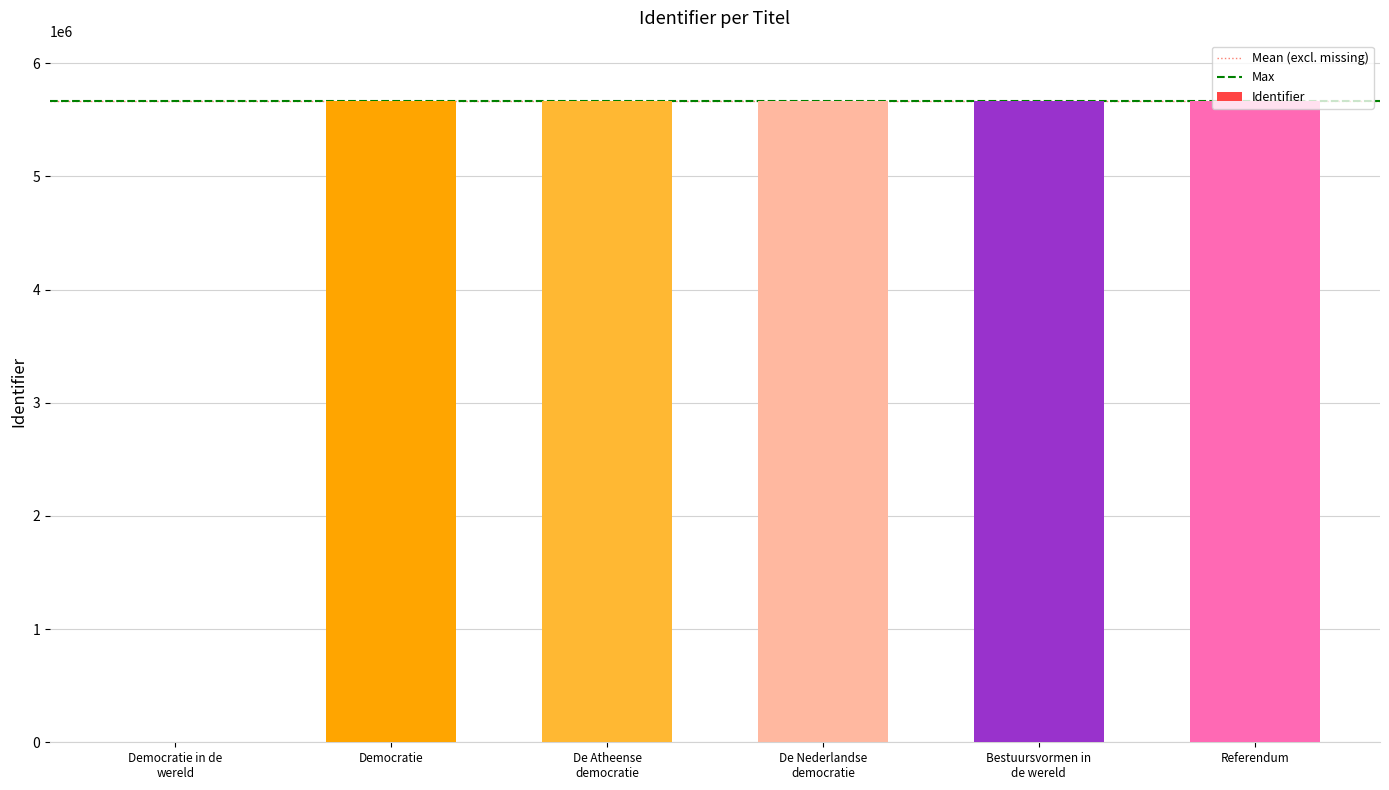

What is the change in value from De Nederlandse
democratie to Referendum?

+2